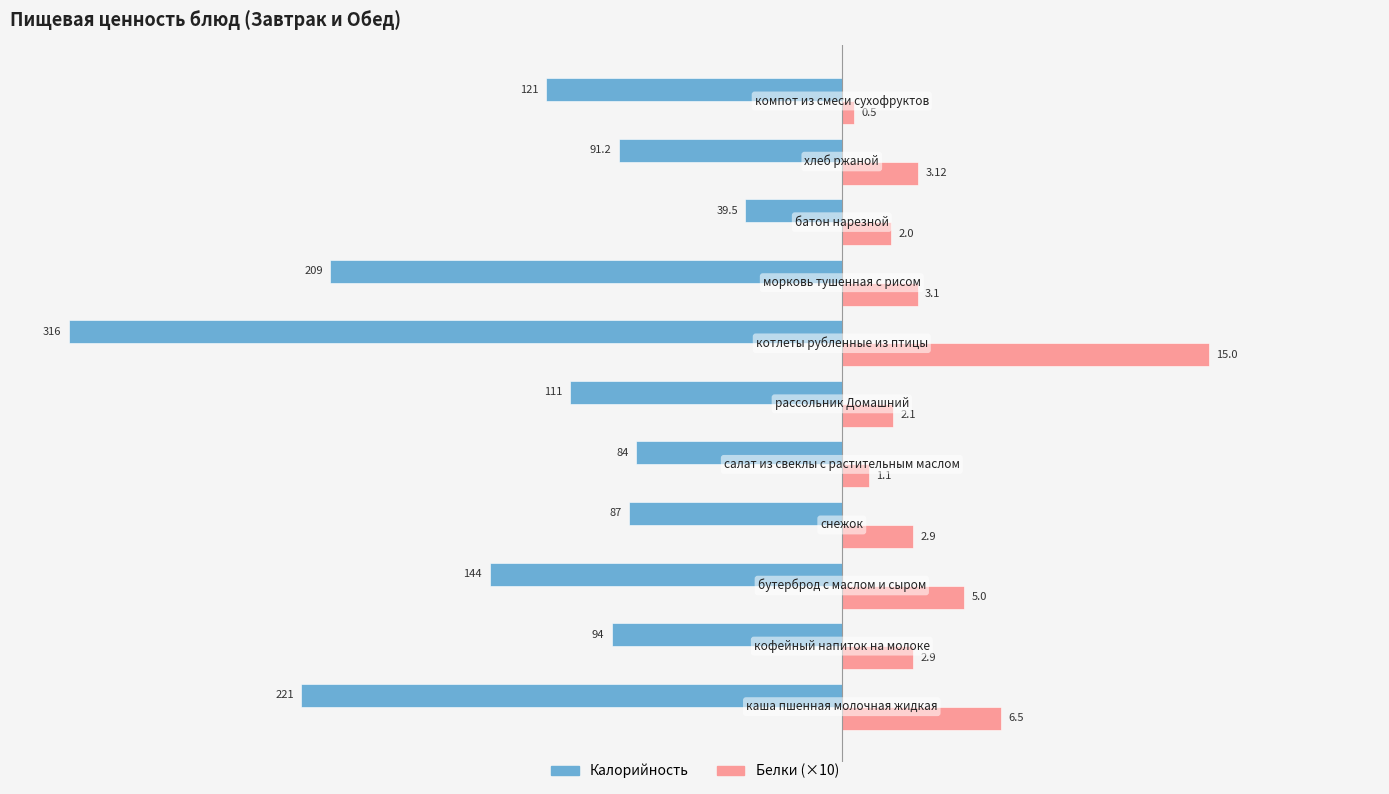

What are all the series names shown in the legend?

Калорийность, Белки (×10)